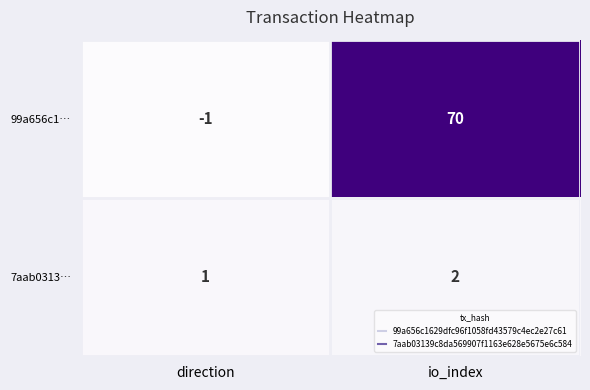

At how many categories does at least one series exceed 41?

1